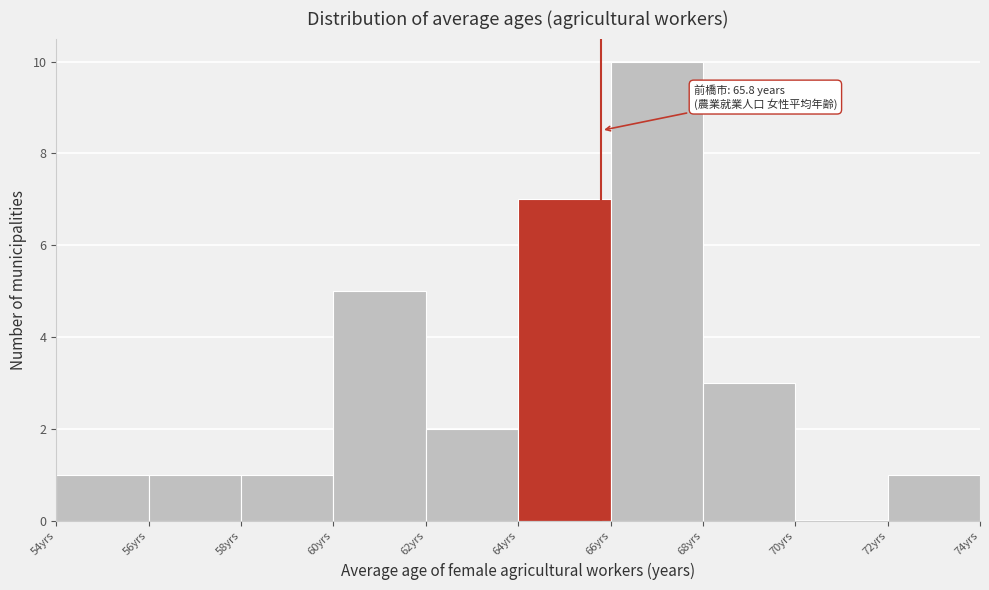

Over which range of the x-axis is the bar tallest?

66 to 68